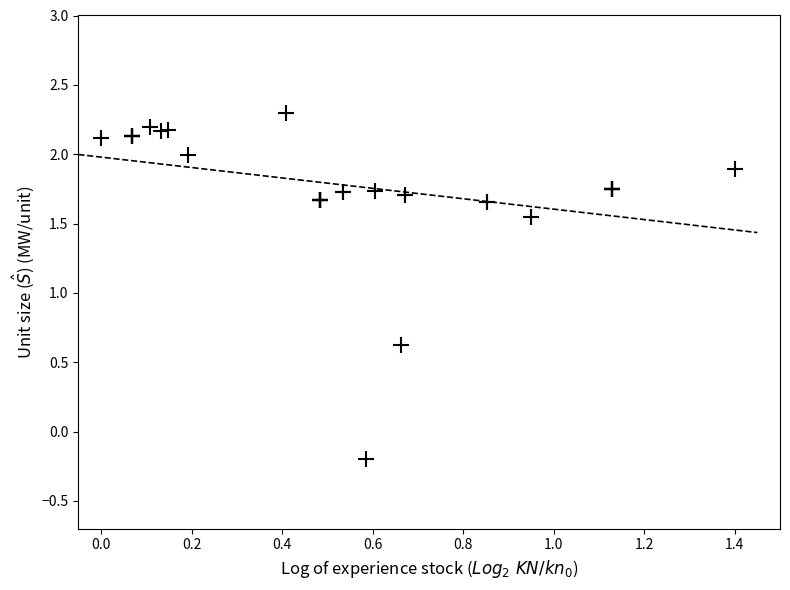

What Y value in the scatter plot is closest to 1?

0.6